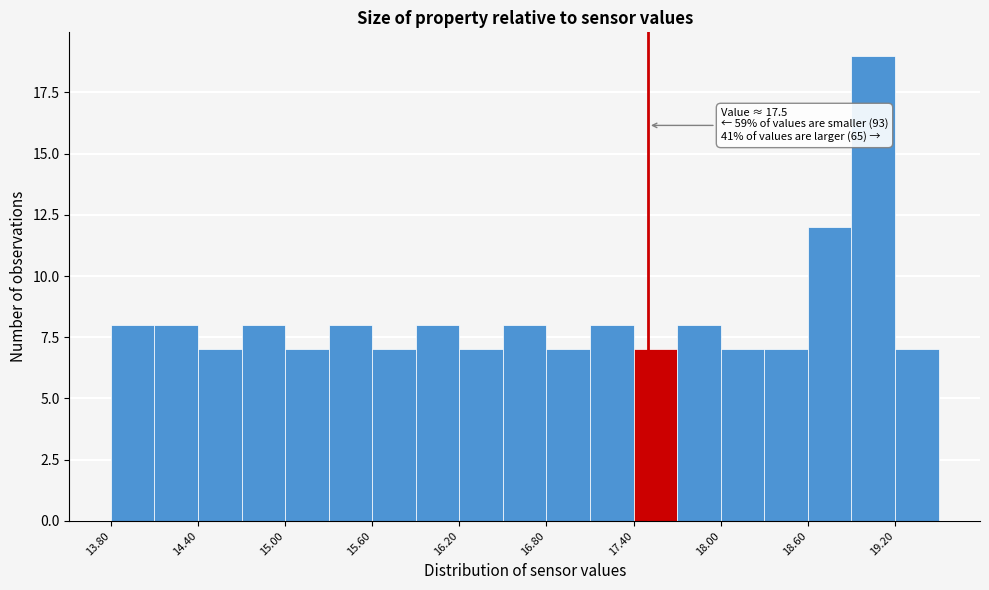

Around what value on the x-axis is the tallest bar? Give the approximate position of its centre, as read against the axis.

19.1